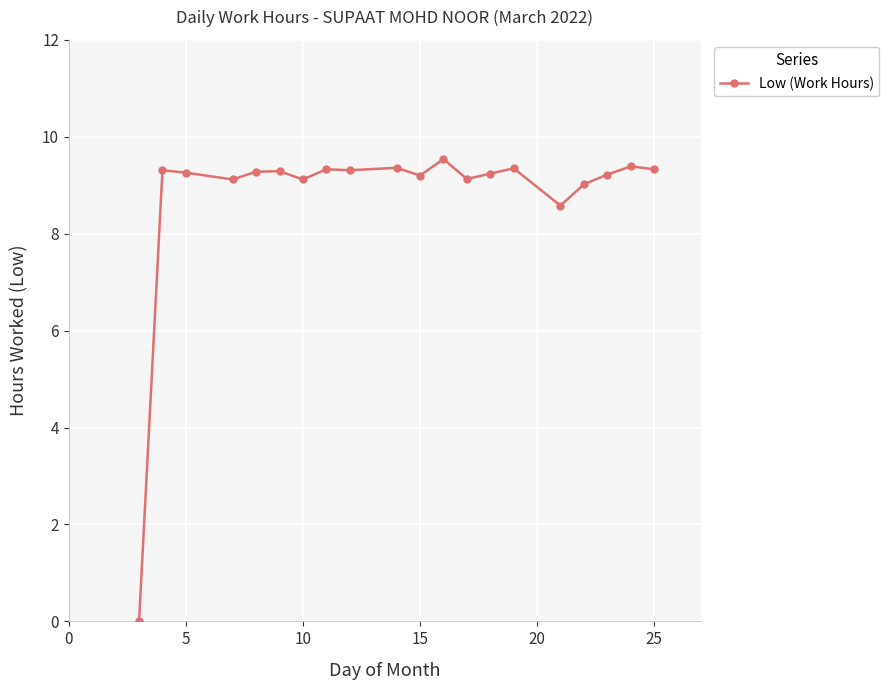

What is the greatest value displayed?

9.5